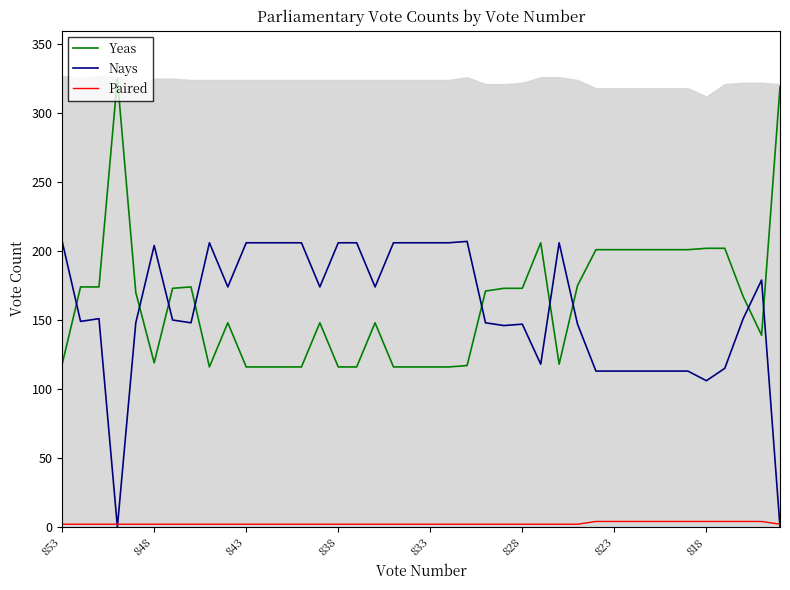

True or false: Paired has a value of 4 at 33.

True